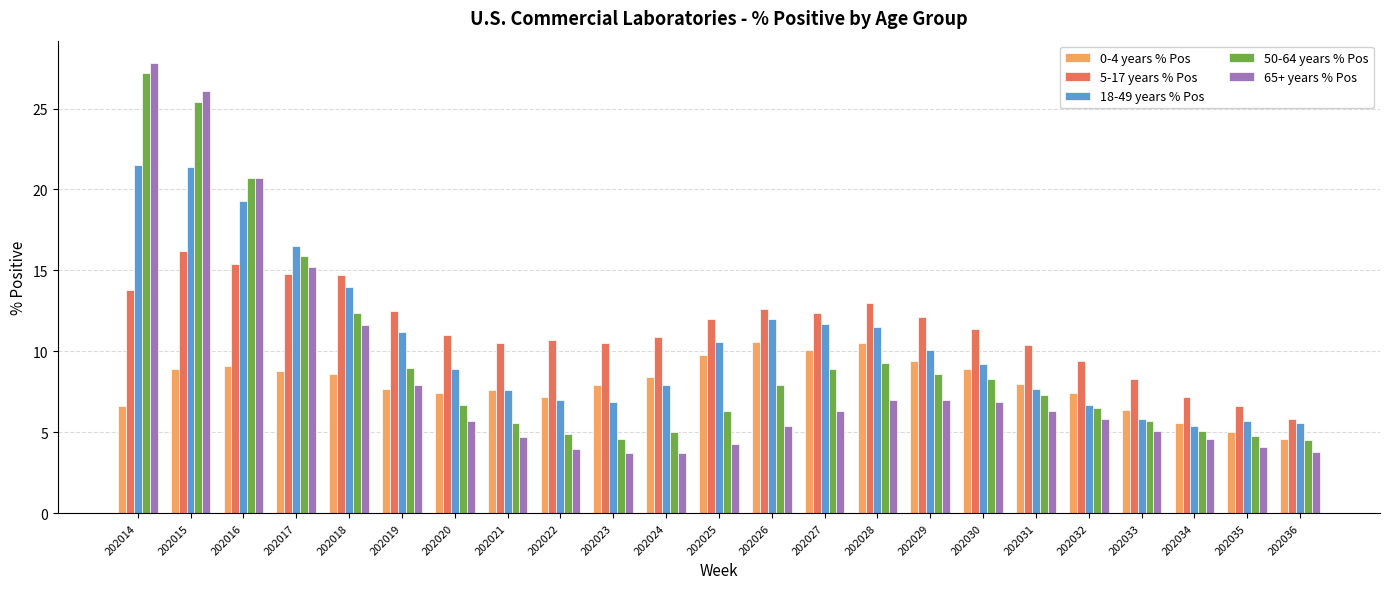

List the series in order of their peak value, highest first.

65+ years % Pos, 50-64 years % Pos, 18-49 years % Pos, 5-17 years % Pos, 0-4 years % Pos